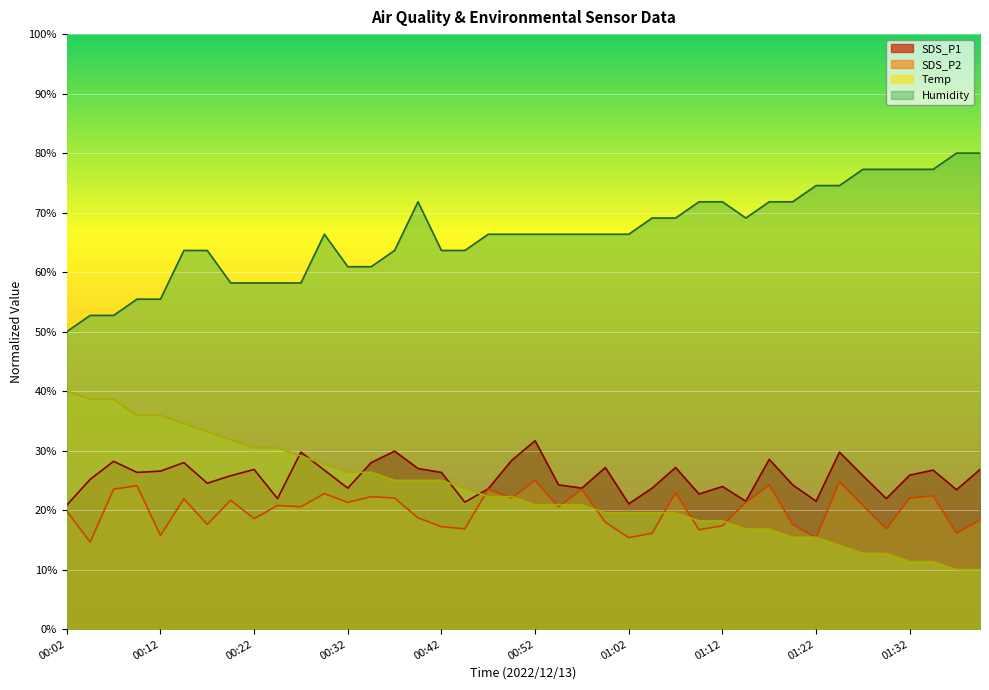

What is the total value across all series at 01:32?

136.6